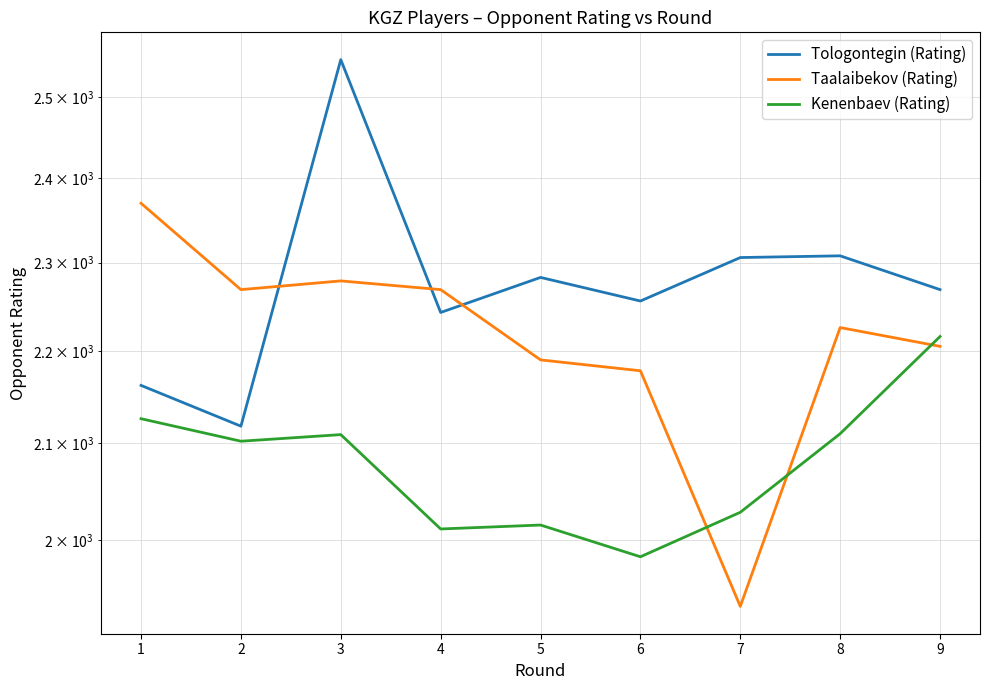

The Taalaibekov (Rating) series shows 3031 at 3. True or false?

False